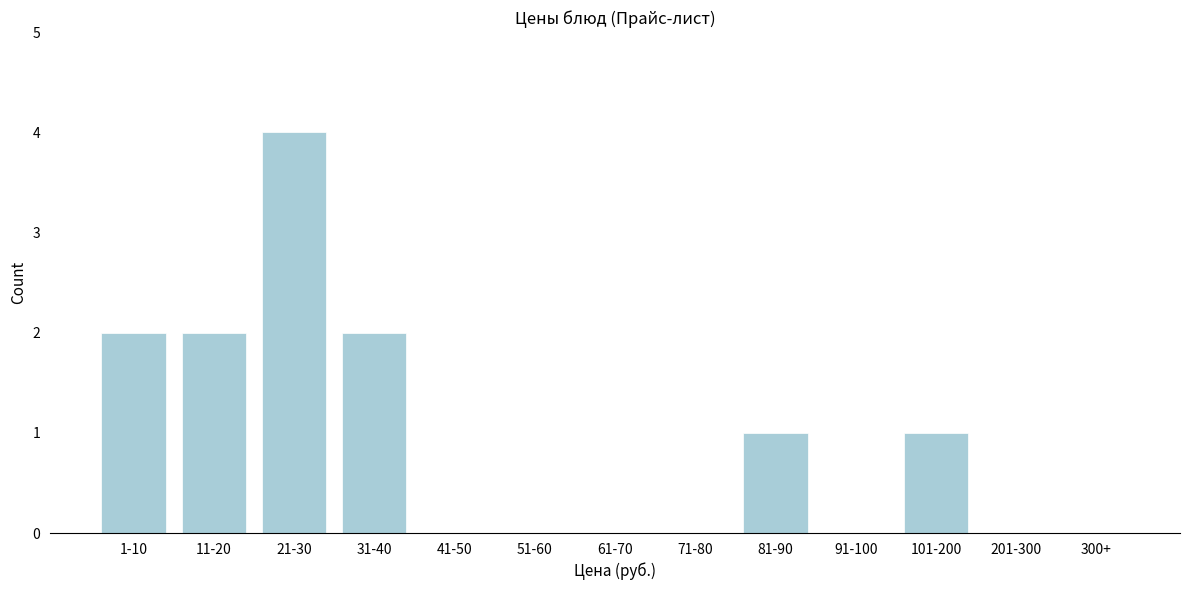

Reading right to left, list all the values displayed in this chart.

300+=0	201-300=0	101-200=1	91-100=0	81-90=1	71-80=0	61-70=0	51-60=0	41-50=0	31-40=2	21-30=4	11-20=2	1-10=2